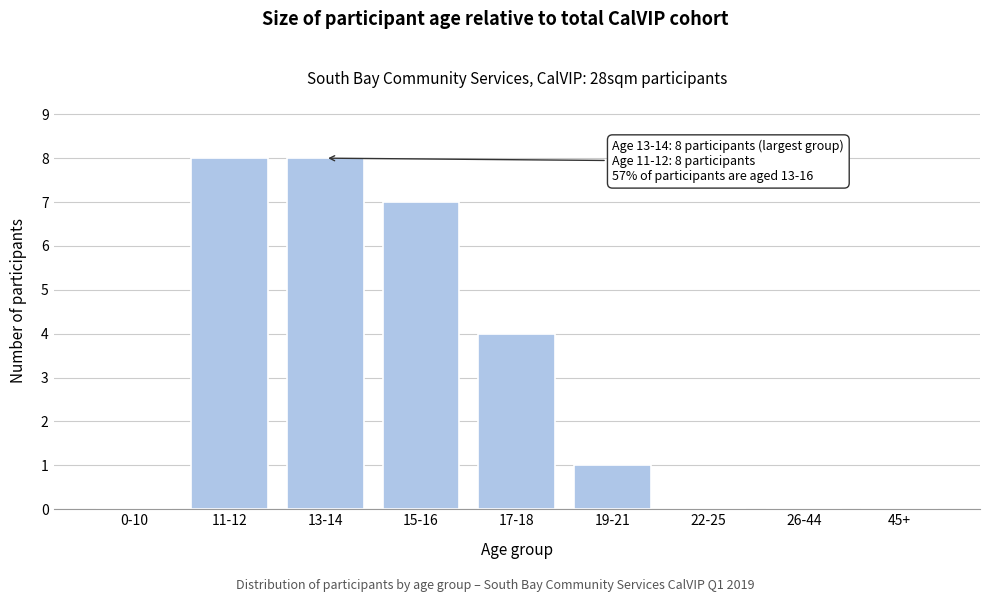

Reading left to right, transcribe all the data shown in this chart.

0-10=0	11-12=8	13-14=8	15-16=7	17-18=4	19-21=1	22-25=0	26-44=0	45+=0